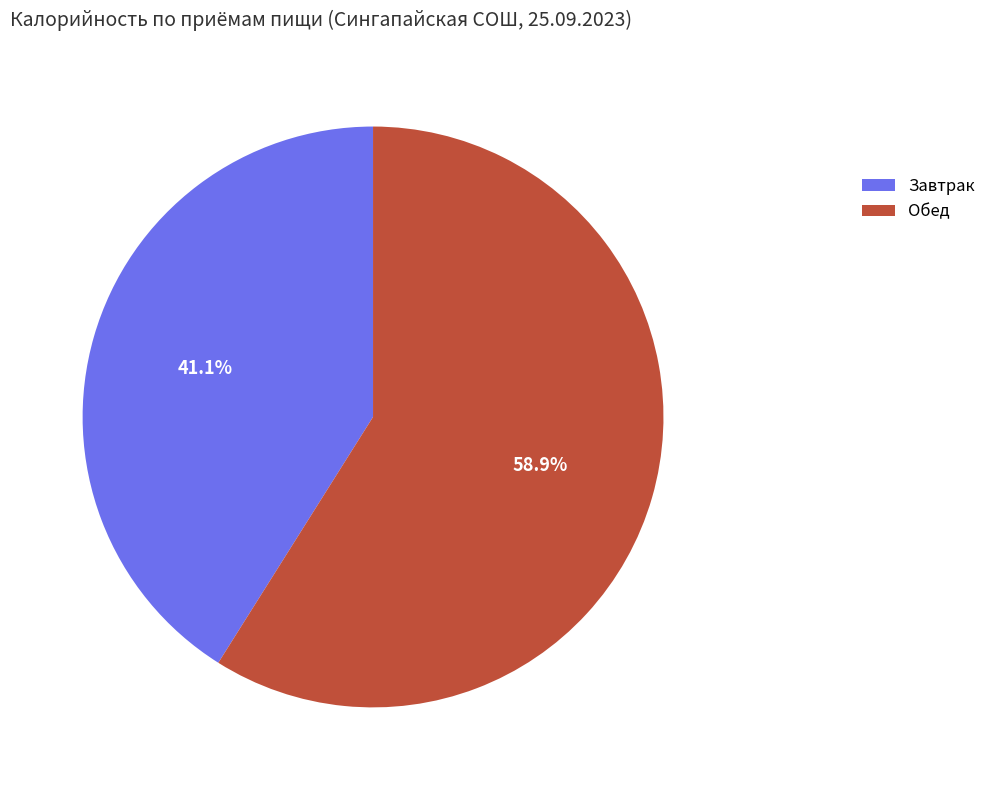

How many segments does this pie chart have?

2